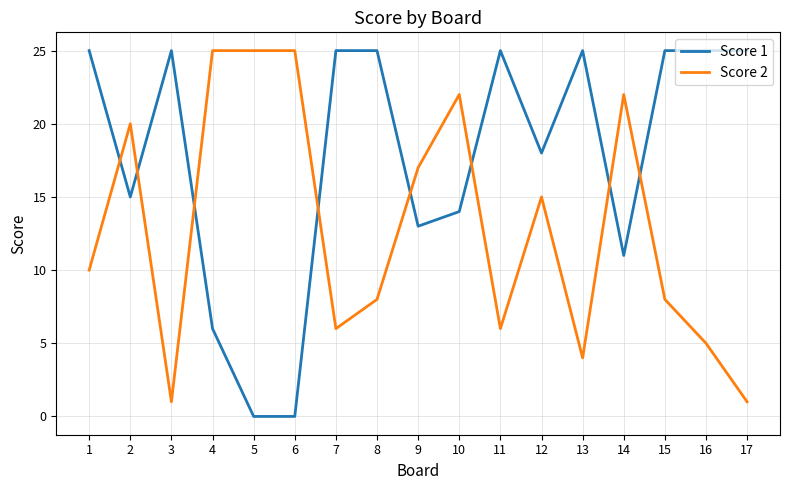

Is it true that Score 2 equals 10 at 7?

False